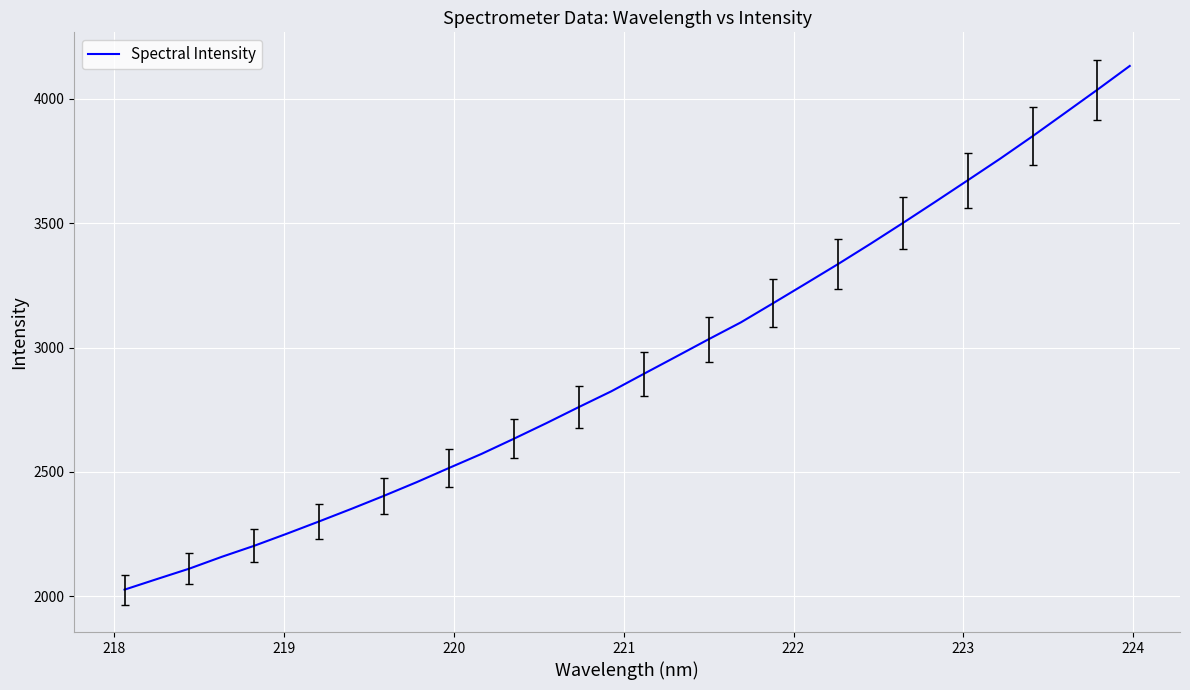

What is the greatest value displayed?

4131.8